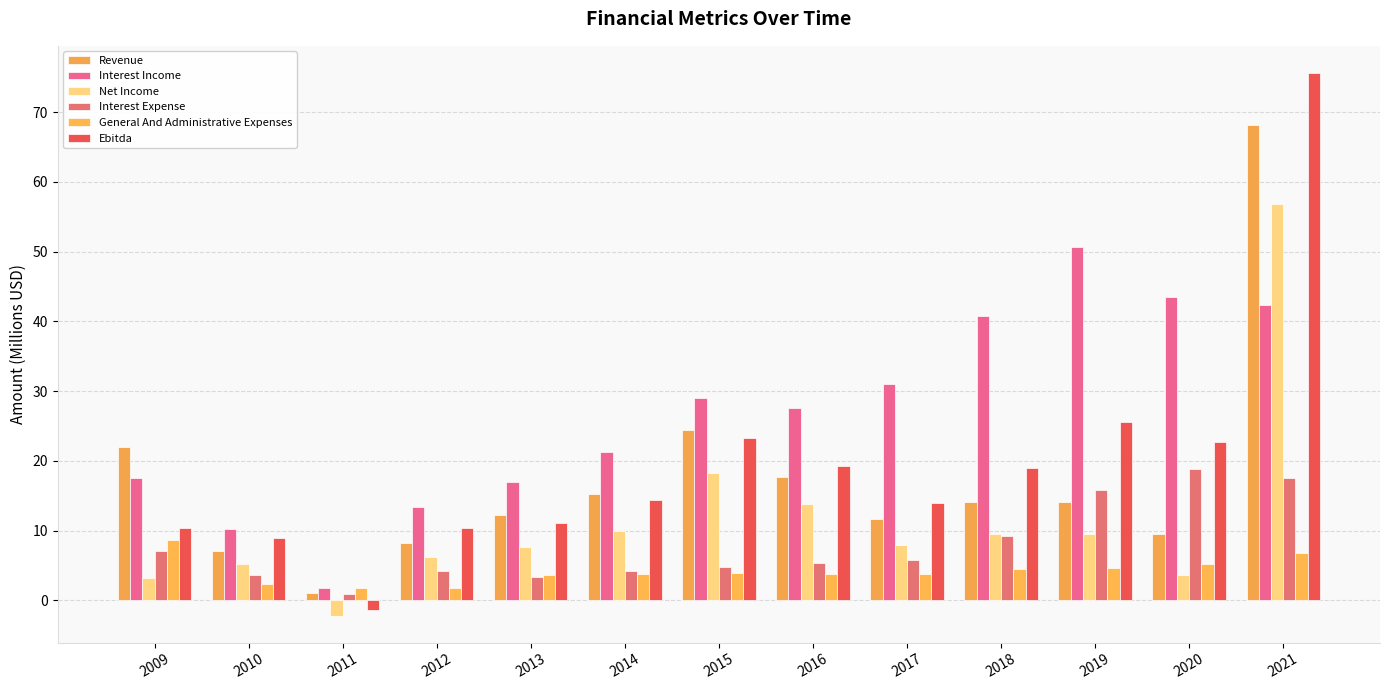

What is the spread (max minus min) of values at 2018?

36.2